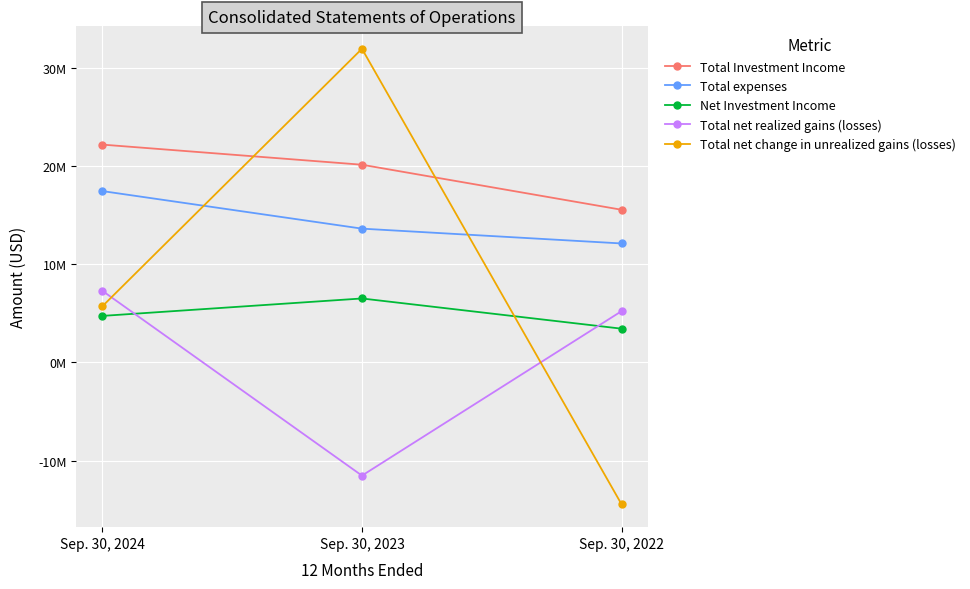

What is the highest value of the Total net change in unrealized gains (losses) series?

31941213